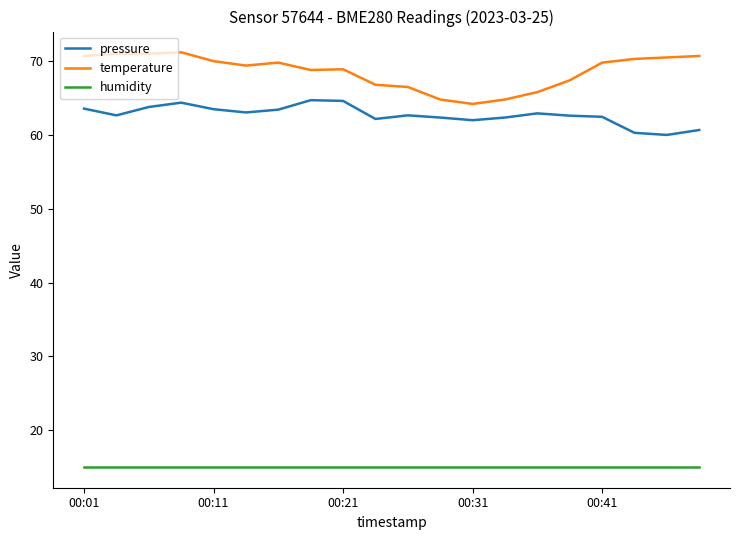

What is the difference between the maximum and minimum values in the pressure series?

4.7